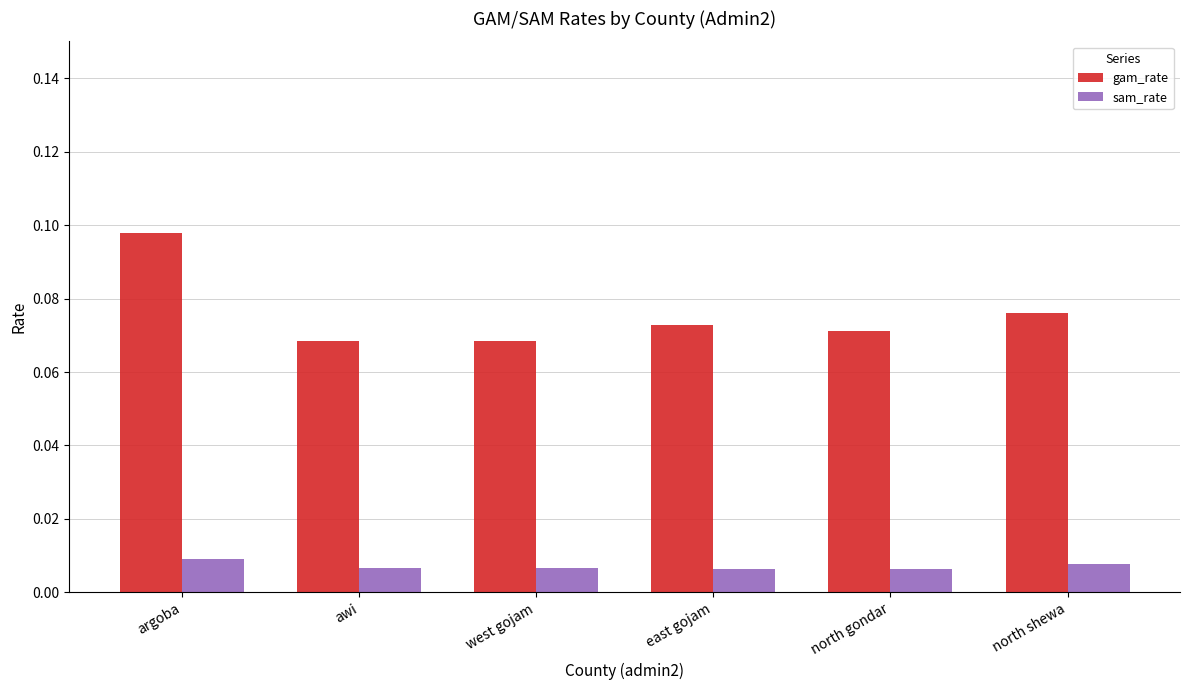

Which category has the highest value across all series?

argoba